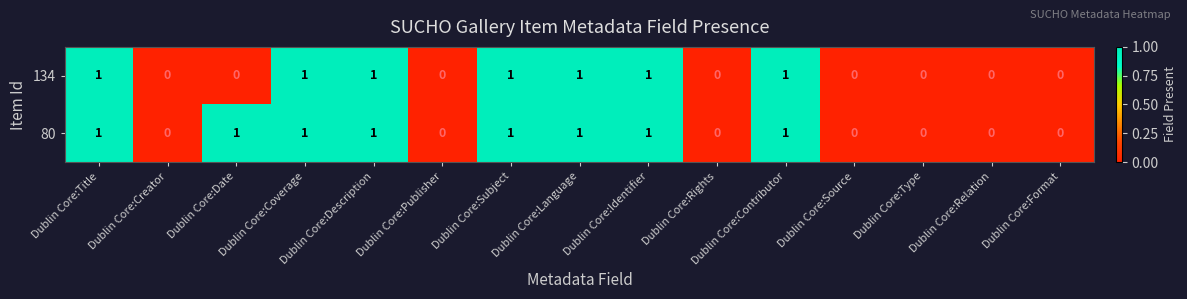

Rank the series by their average value, from highest to lowest.

80, 134